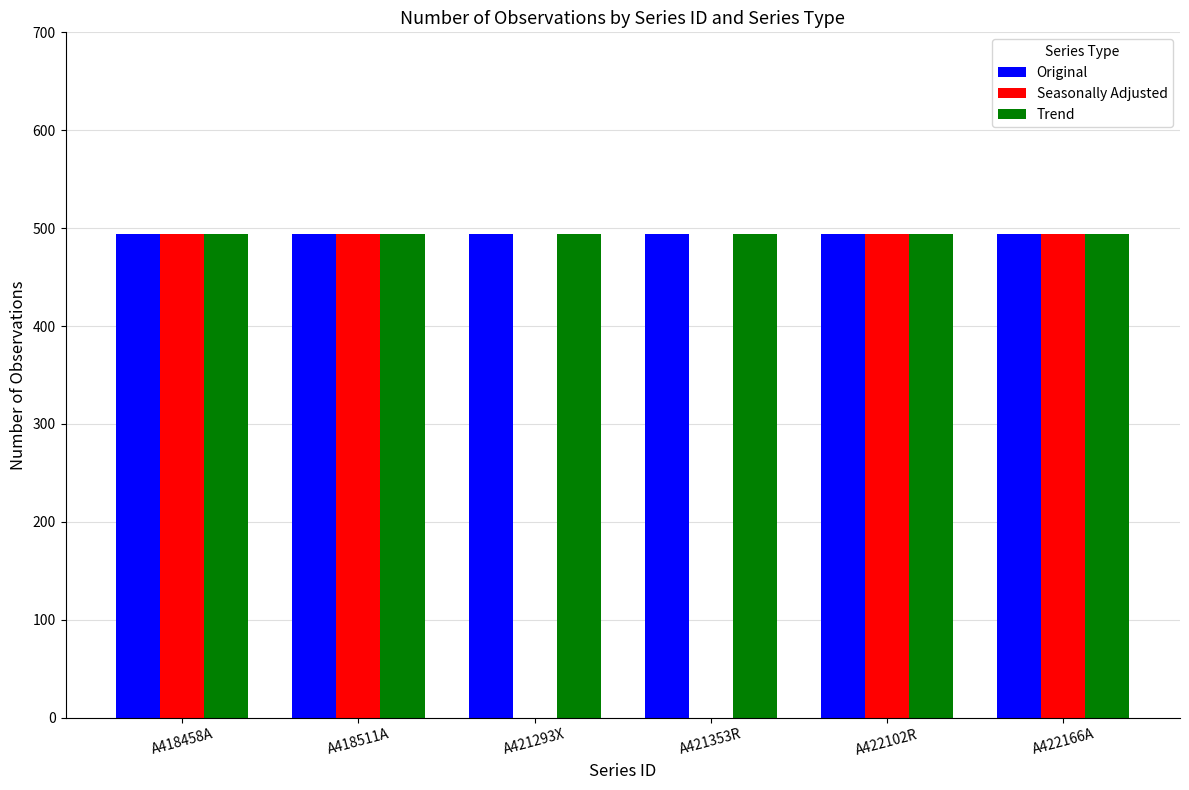

What are all the series names shown in the legend?

Original, Seasonally Adjusted, Trend